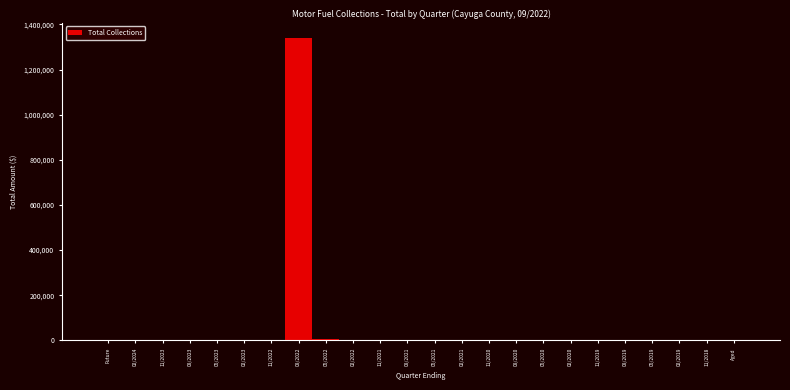

What is the sum of all values?

1347801.2